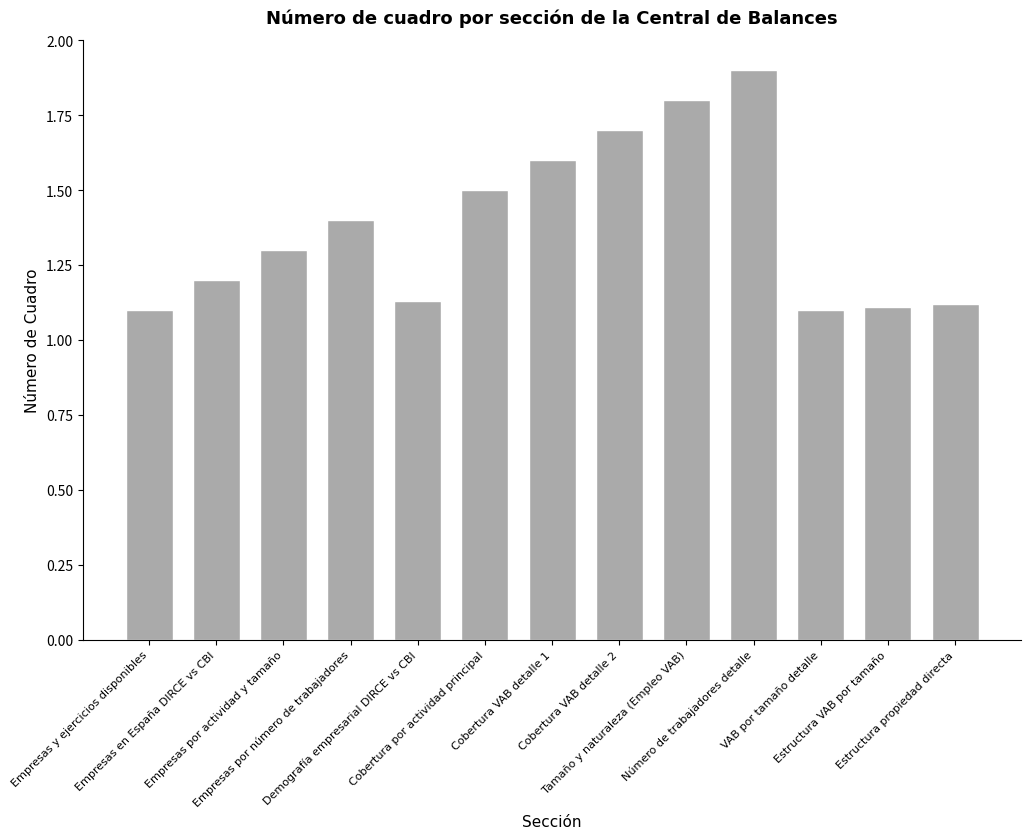

How many bars are there in total?

13